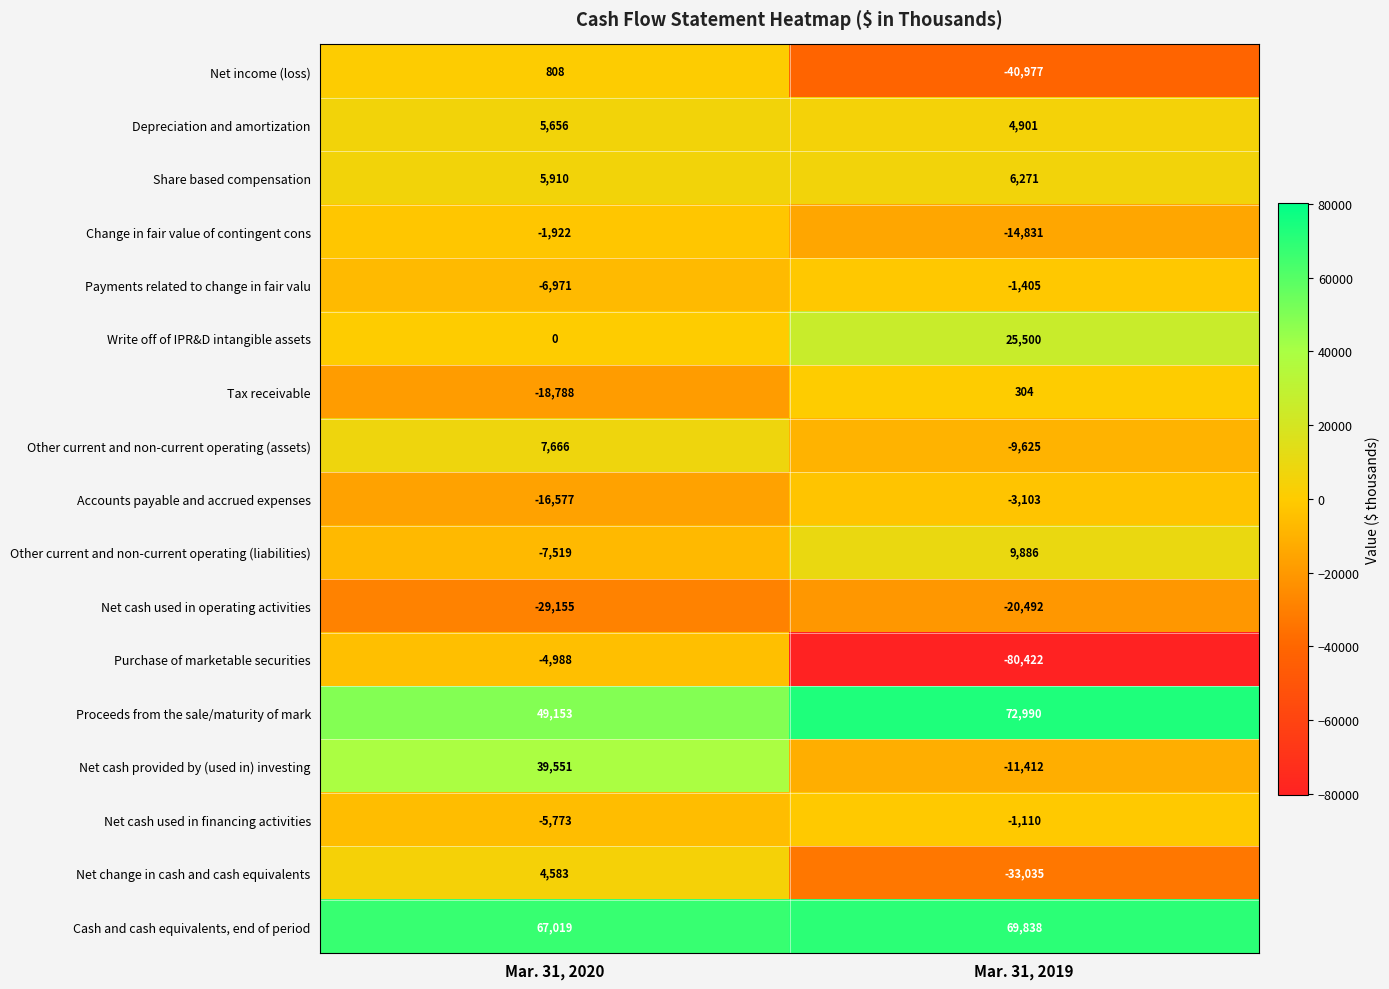

Where is Net cash provided by (used in) investing nearest to the value 14069?

Mar. 31, 2019